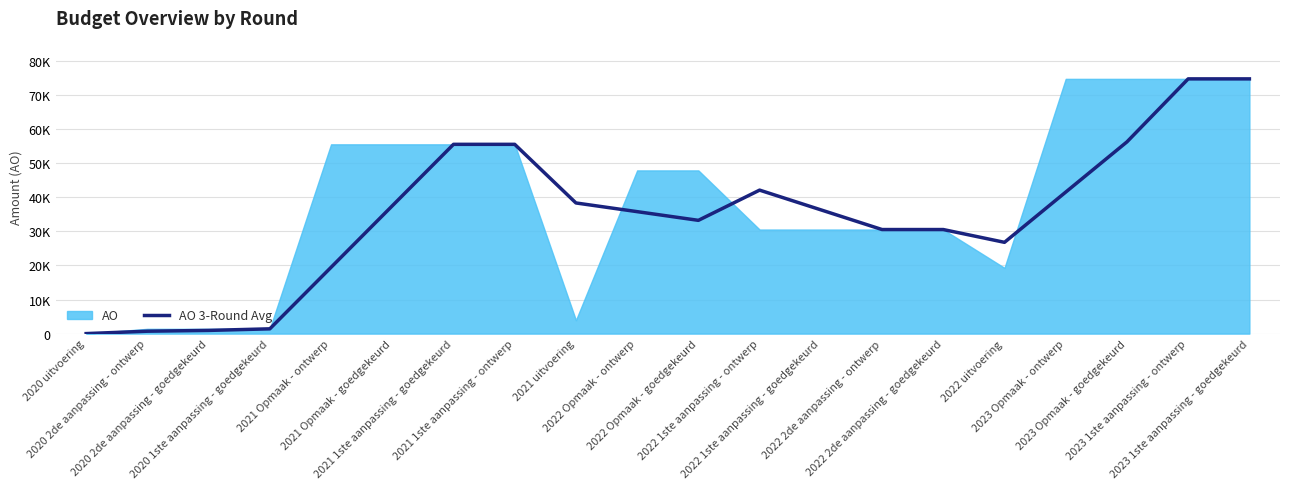

Where does the data first go above 36329?

2021 Opmaak - goedgekeurd